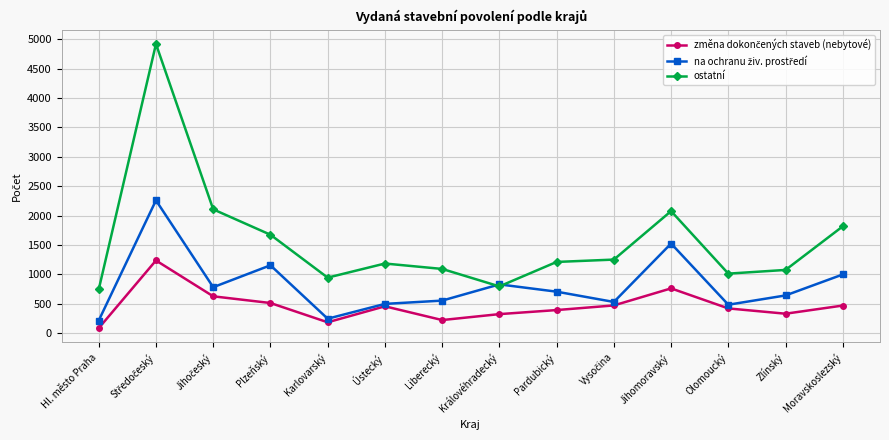

The value of ostatní at Pardubický is 1849. True or false?

False